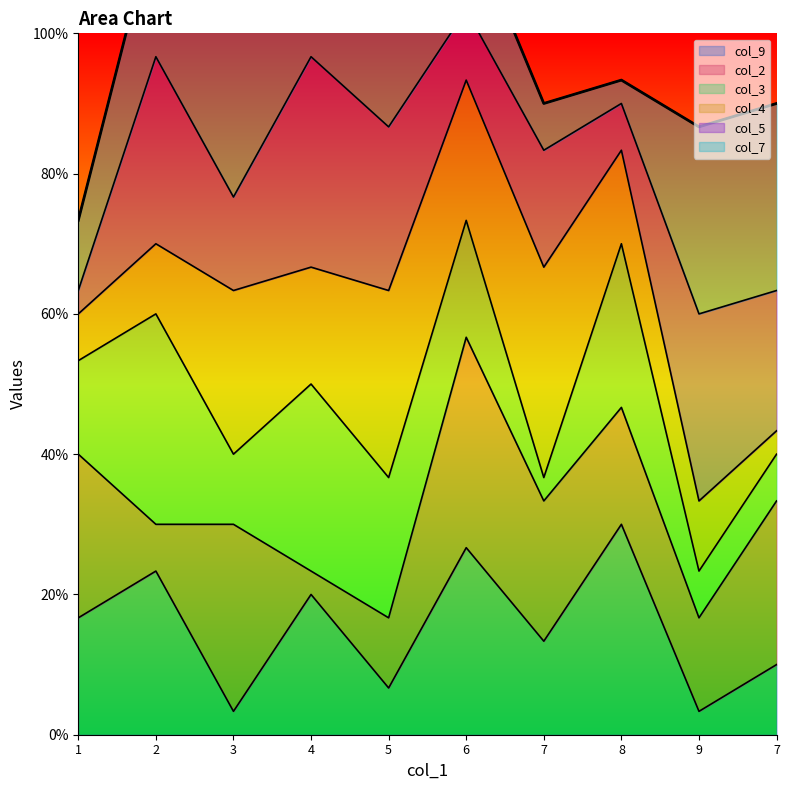

True or false: col_9 has a value of 7 at 2.

True